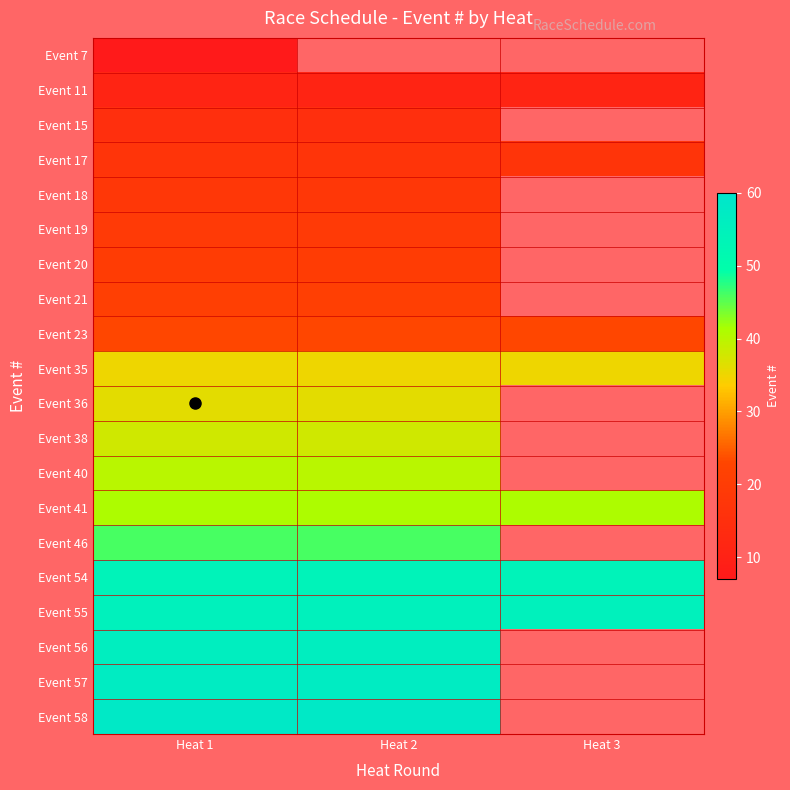

At which category does the chart reach its peak across all series?

Heat 1